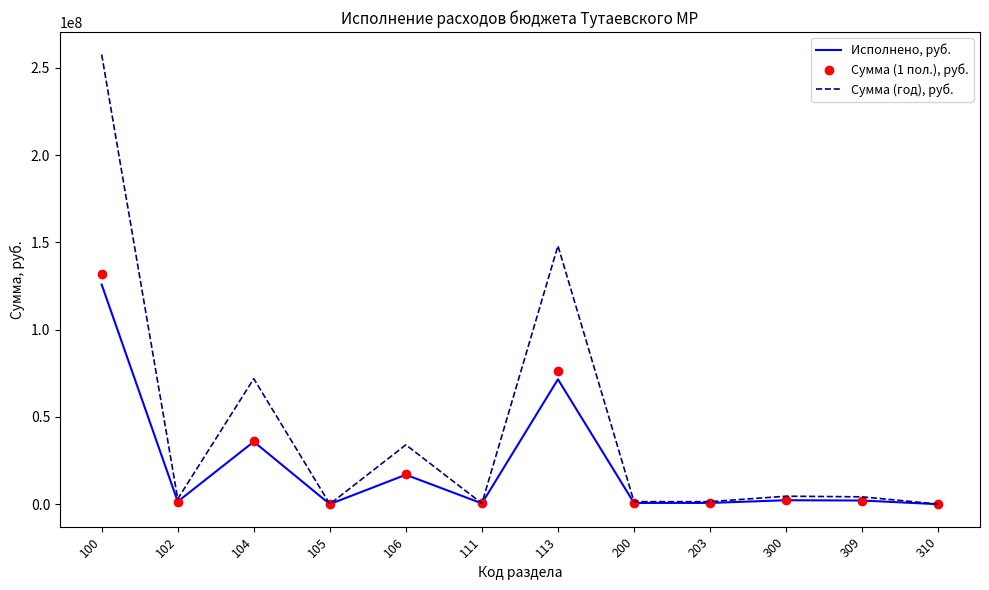

What is the difference between the Сумма (год), руб. values at 111 and 106?

33560422